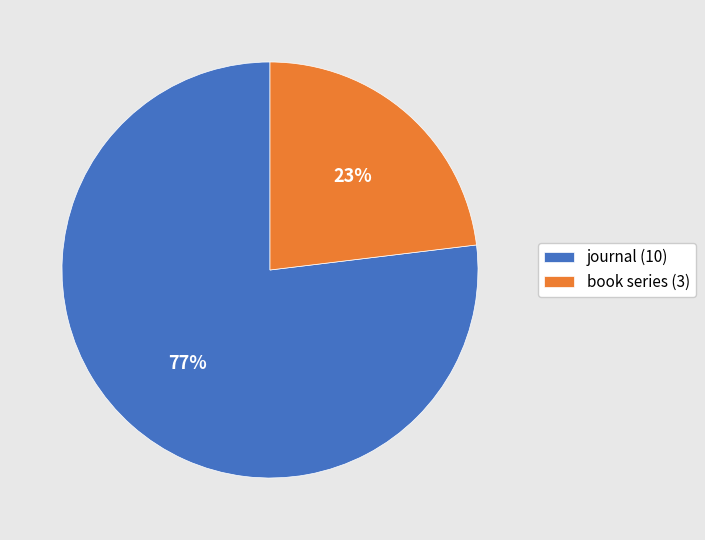

Combined, do journal (10) and book series (3) account for over 50%?

Yes